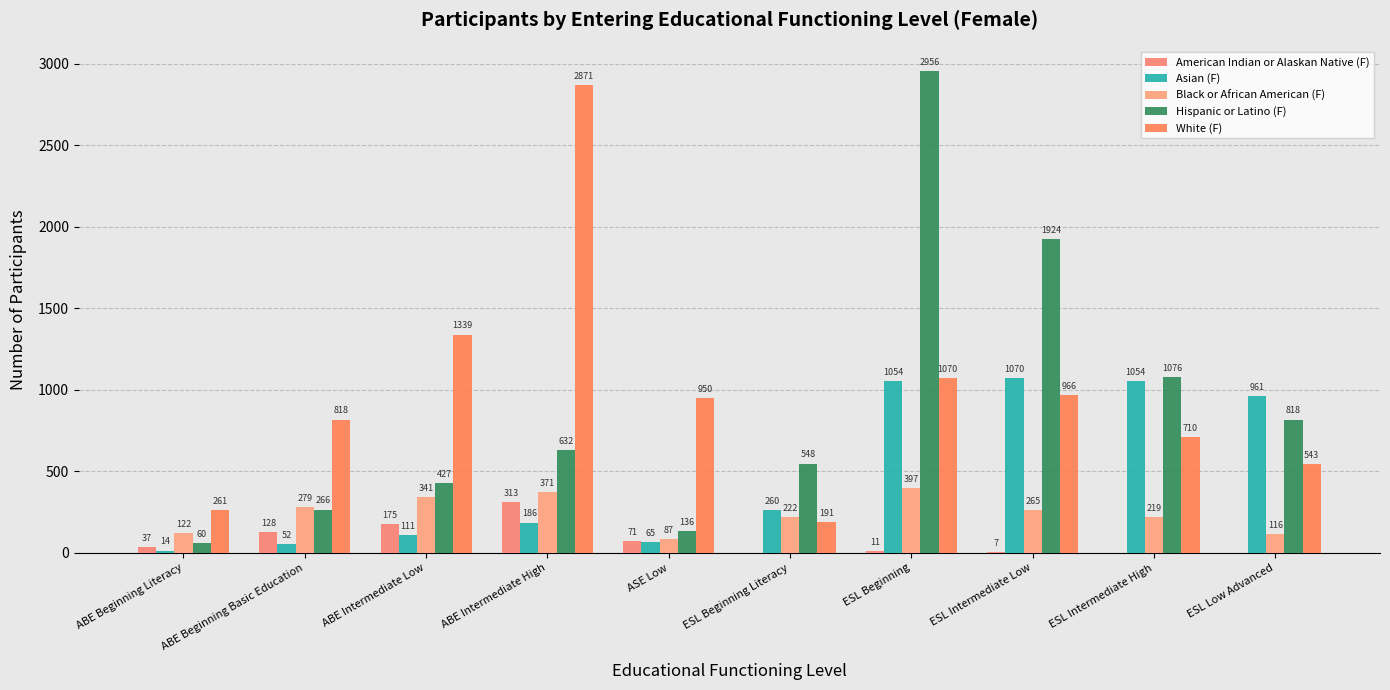

How many series are shown in this chart?

5